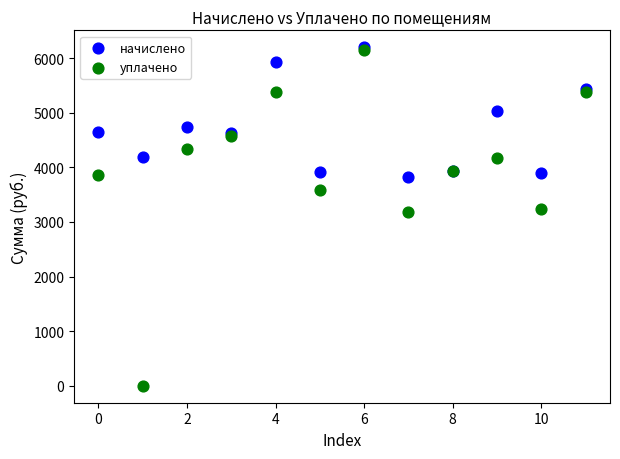

What are all the series names shown in the legend?

начислено, уплачено